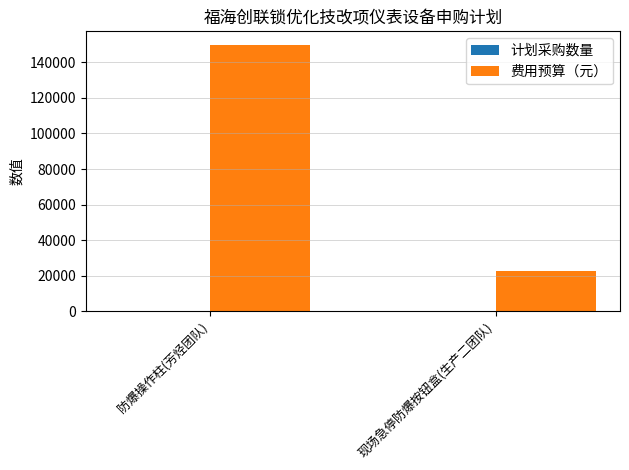

How many series are shown in this chart?

2